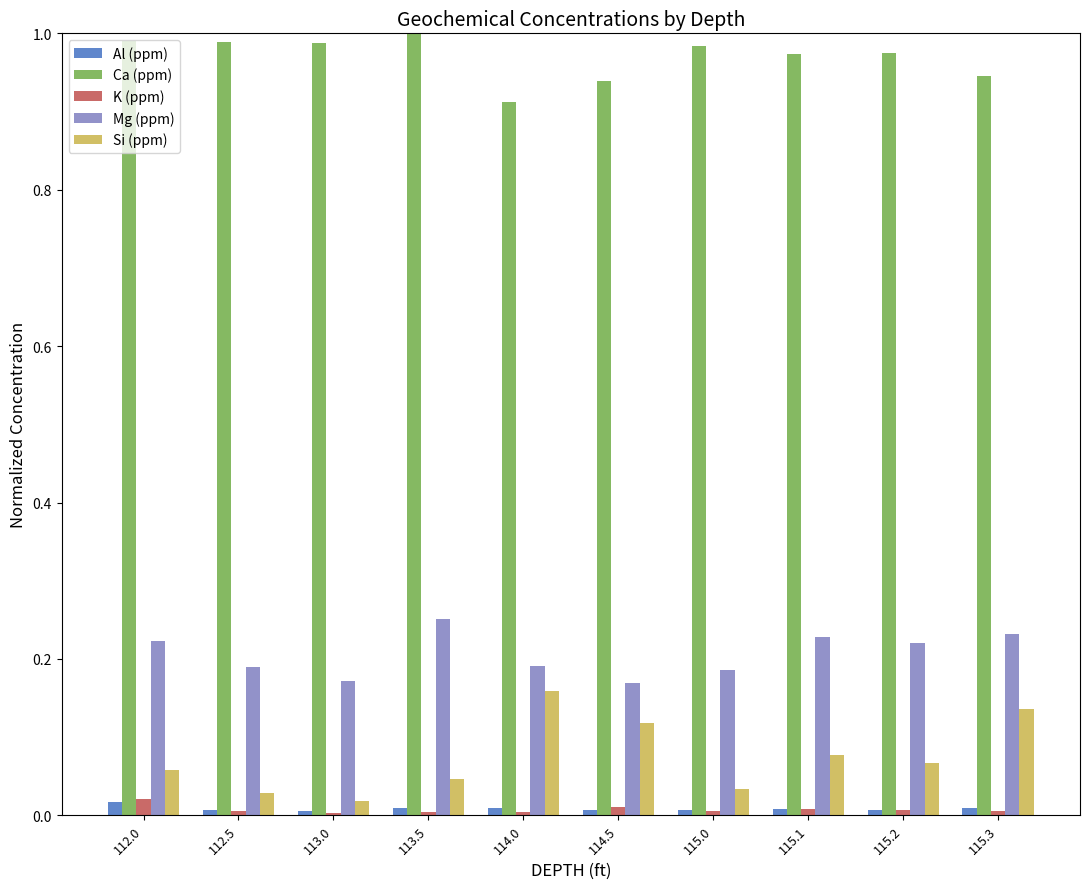

Does the chart contain stacked bars?

No